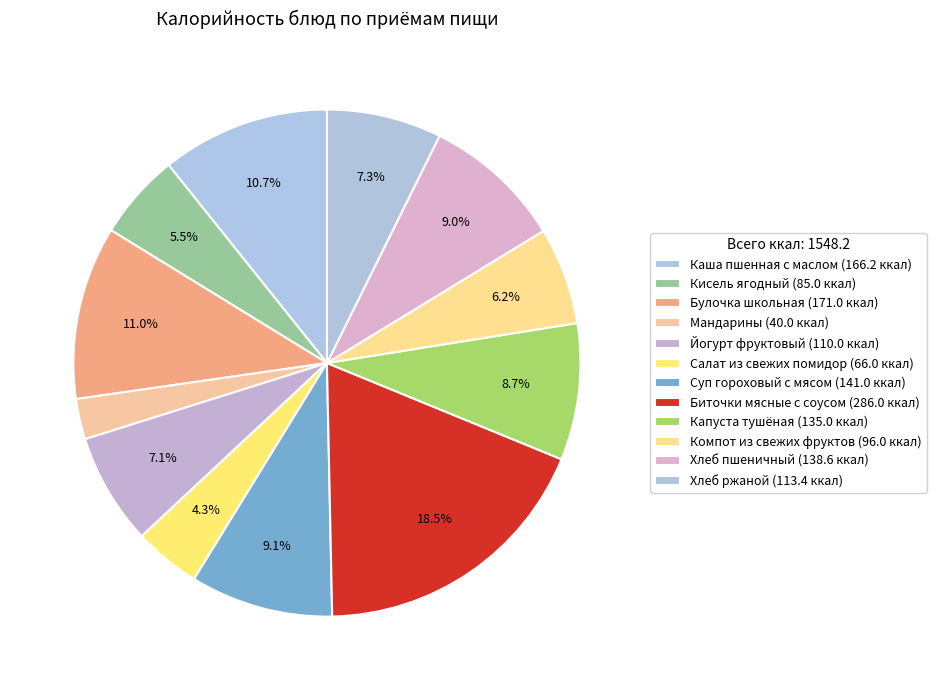

To the nearest percent, what is the difference between the Салат из свежих помидор and Хлеб ржаной slice percentages?

3%